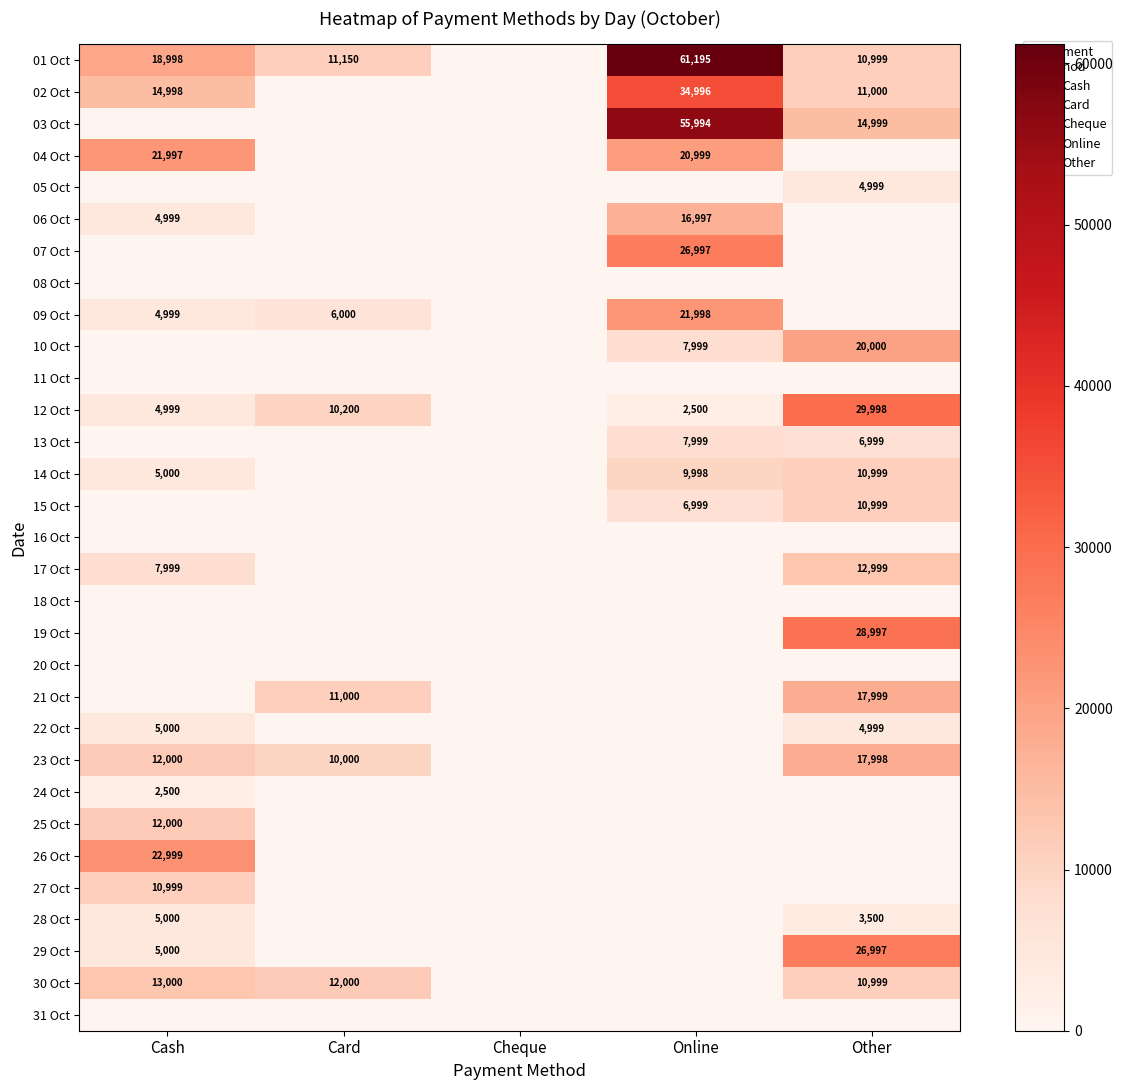

The value of 30 Oct at Card is 12000. True or false?

True